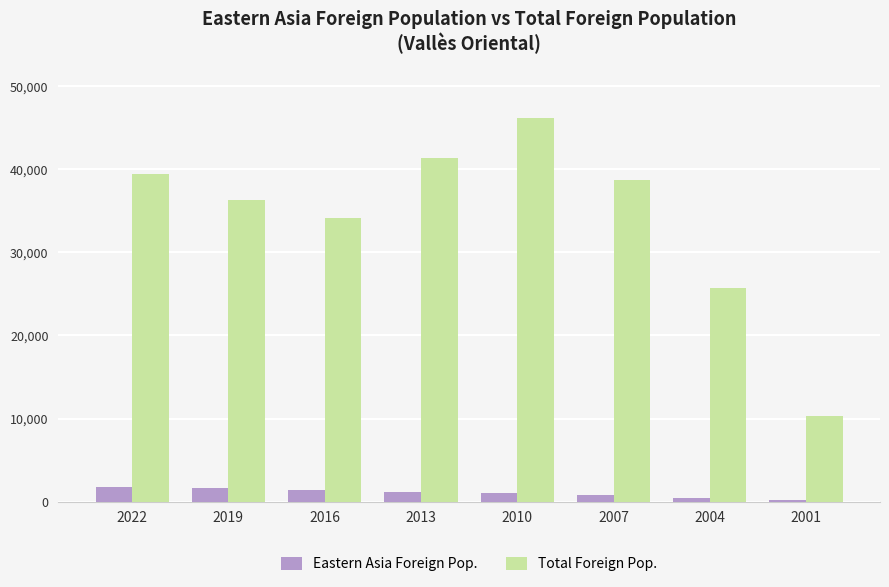

How many bars are there in each group?

2